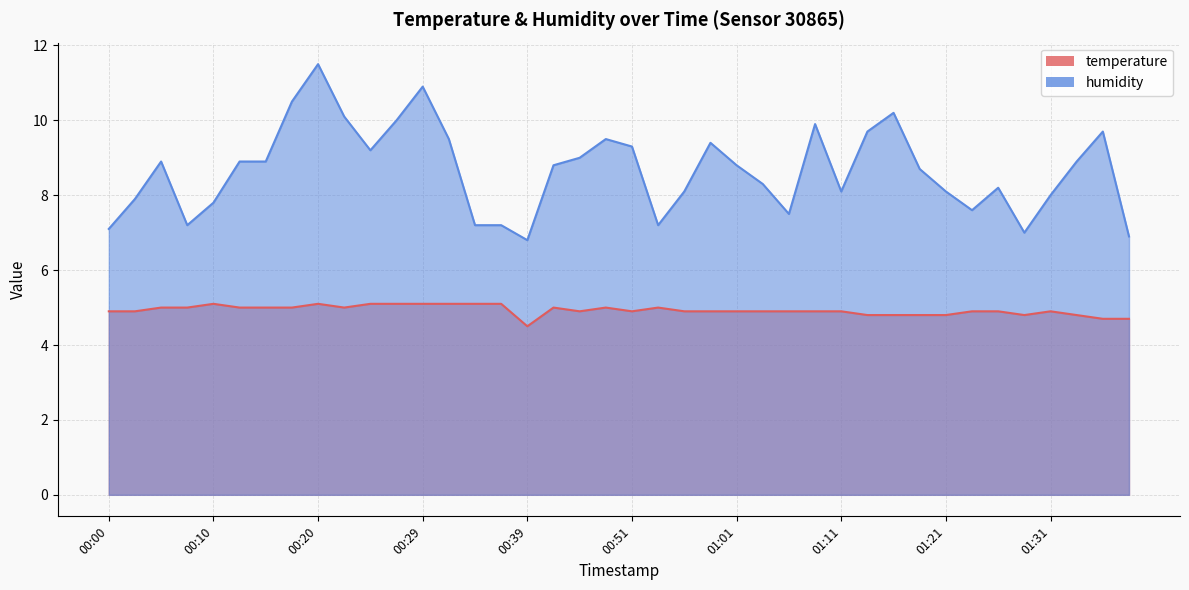

True or false: humidity and temperature cross at least once.

False